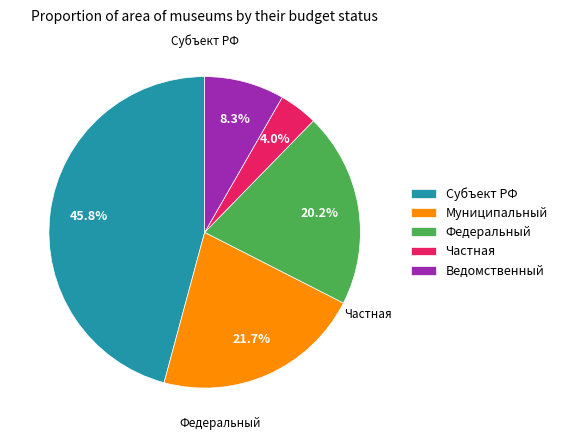

Which category has the biggest portion of the pie?

Субъект РФ